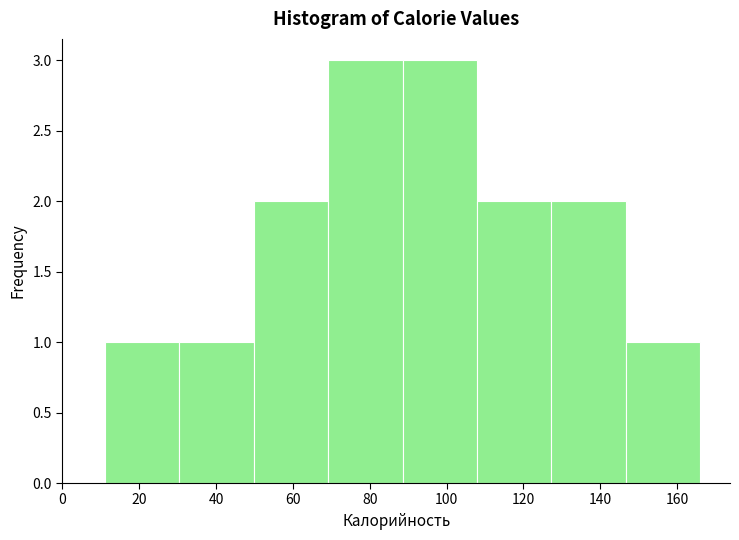

What is the height of the bar covering 88 to 108 on the x-axis? Neither the bar edges nor the heights are printed on the chart, so give them approximately, as read against the axes.

3